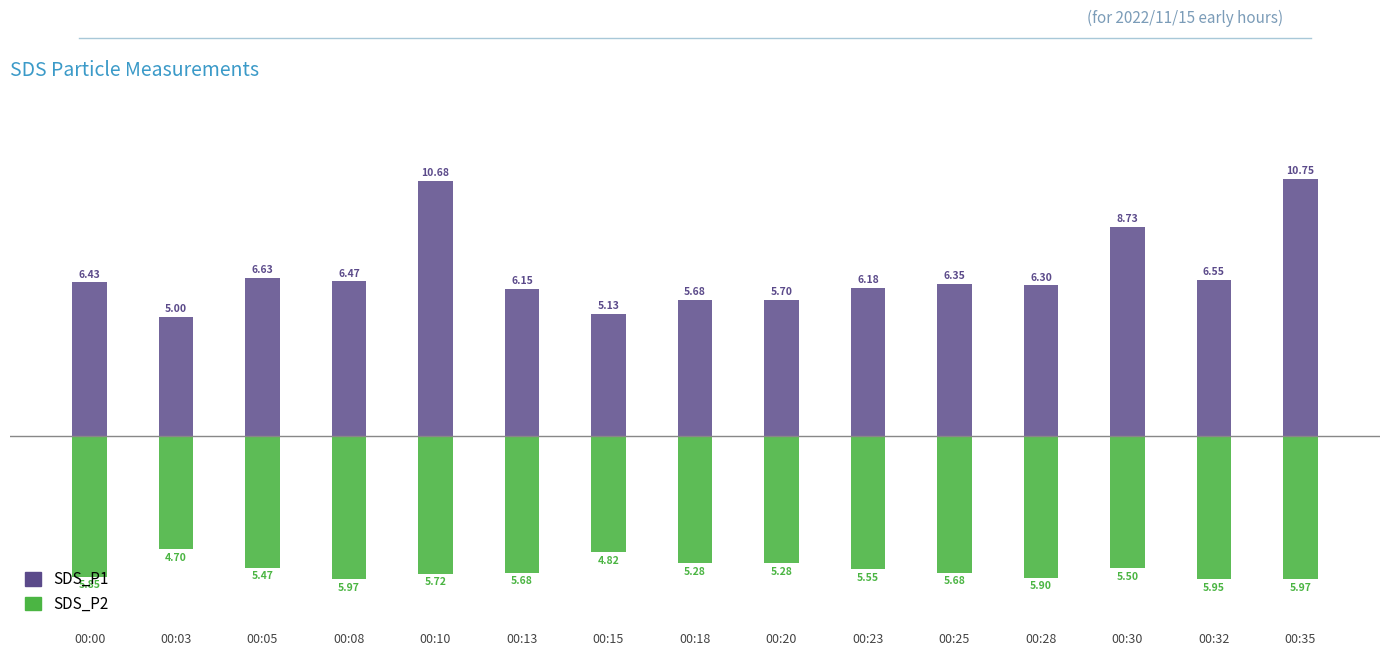

Is it true that SDS_P1 equals 6.5 at 00:08?

True